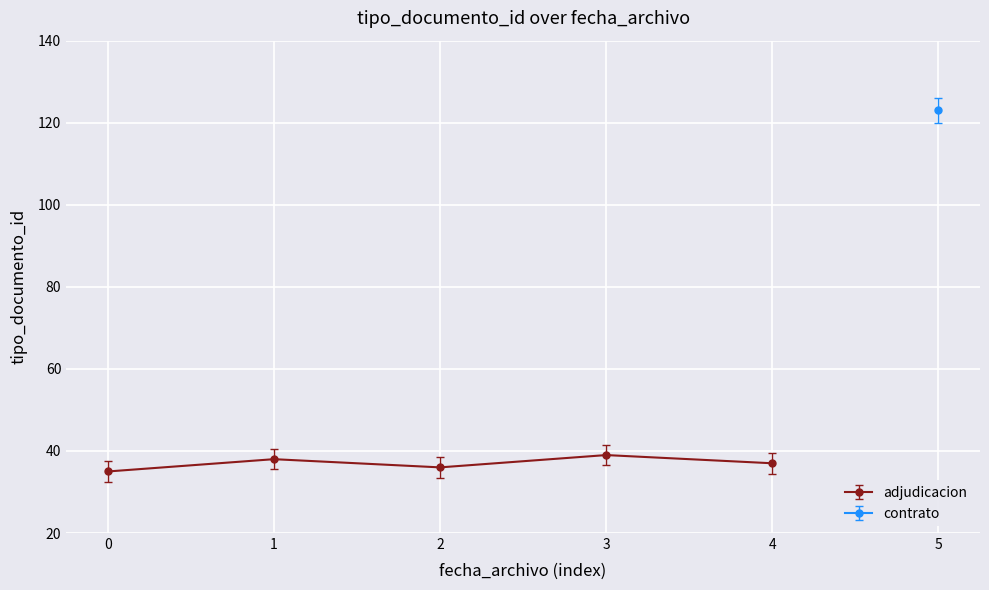

What is the greatest value displayed?

39